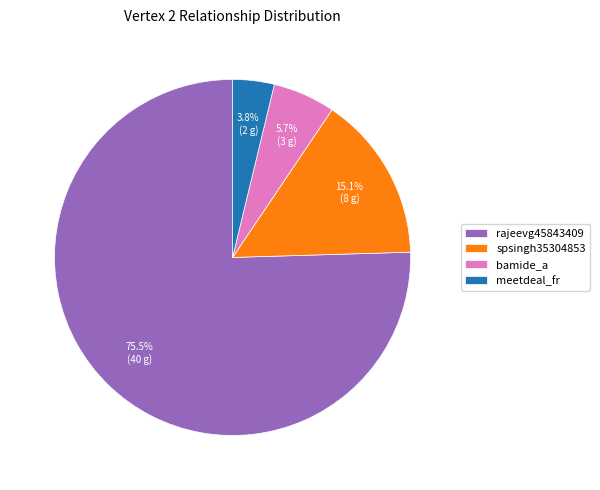

To the nearest percent, what is the difference between the largest and smallest slice percentages?

72%